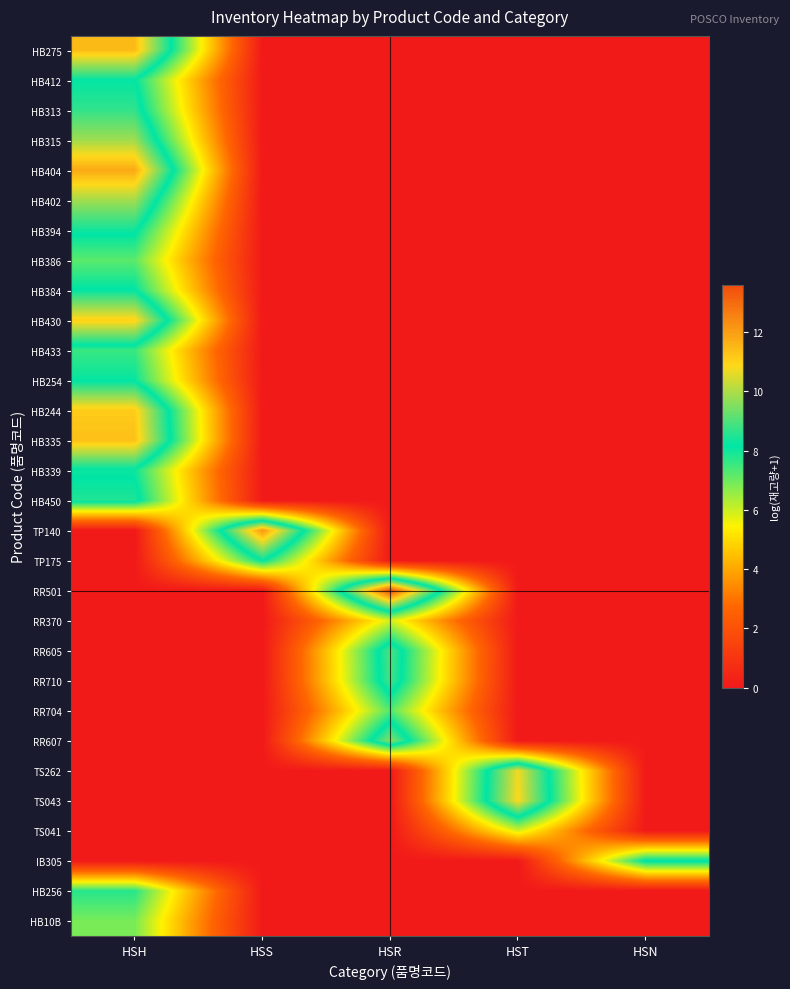

Between HSS and HST, which is larger?

HSS